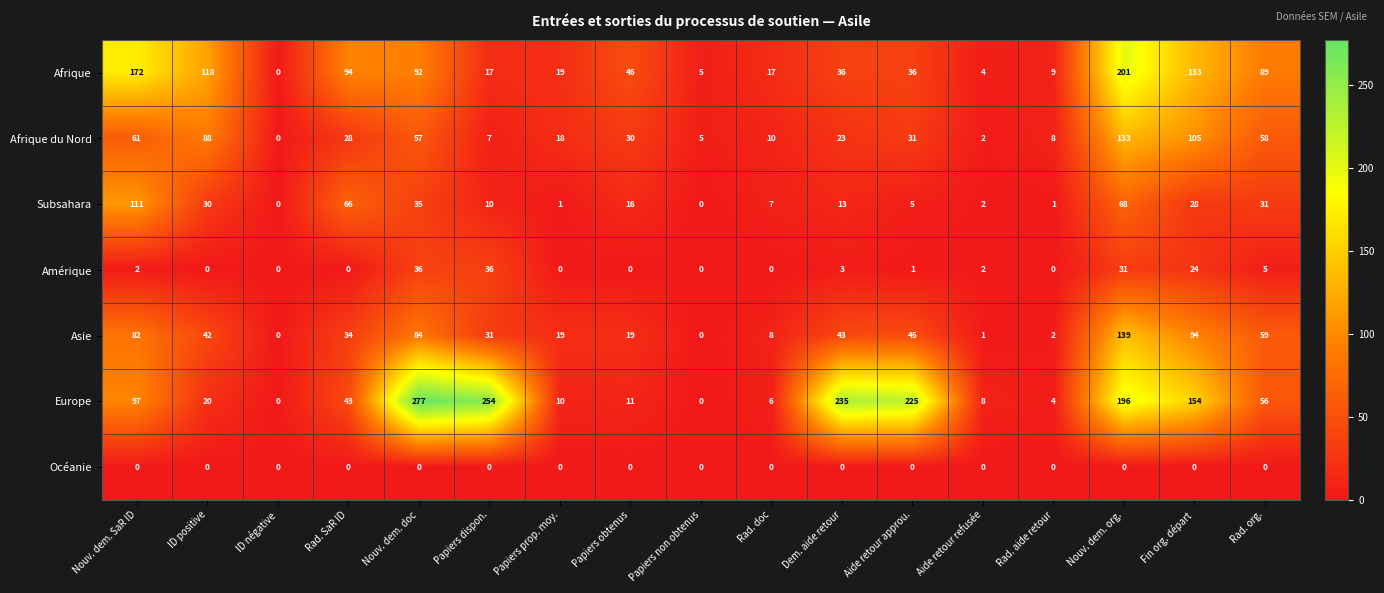

Which series changed the most between Nouv. dem. SaR ID and Nouv. dem. doc?

Europe